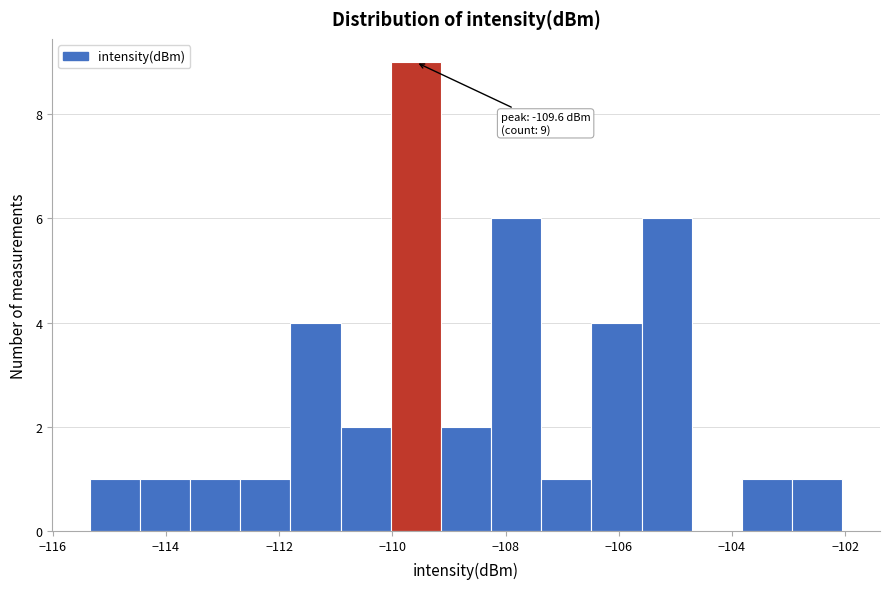

Which range on the x-axis has the tallest bar?

-110.0 to -109.2